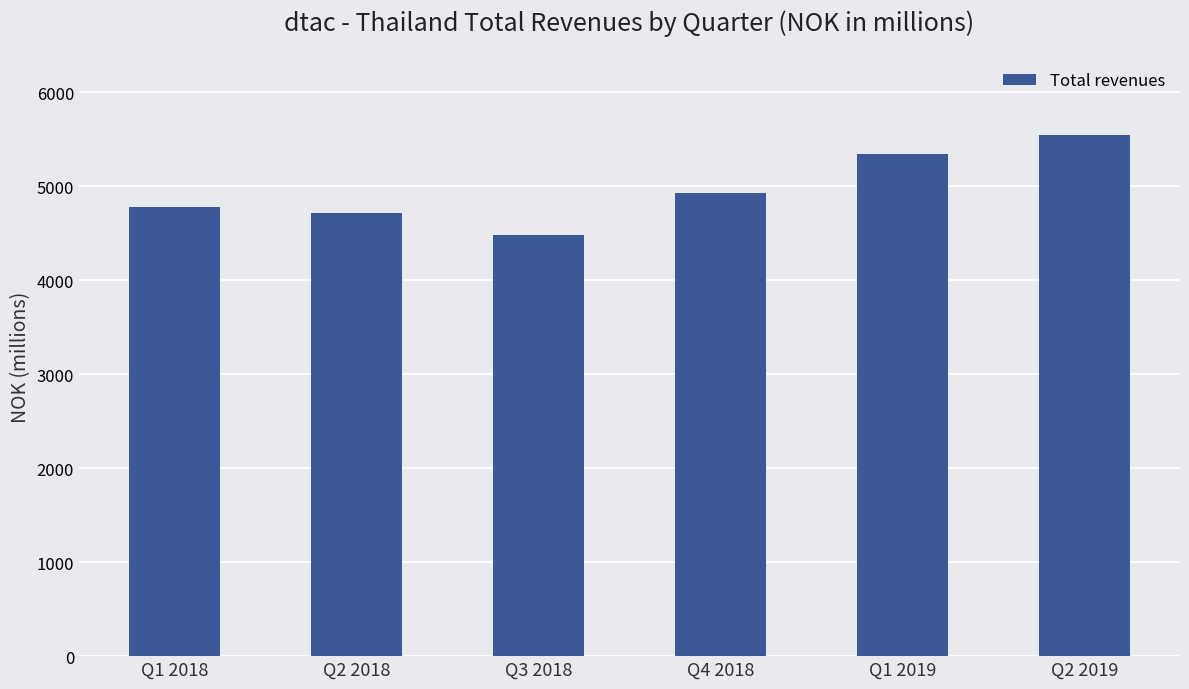

Approximately how many times larger is the value at Q2 2018 compared to Q1 2019?

0.9